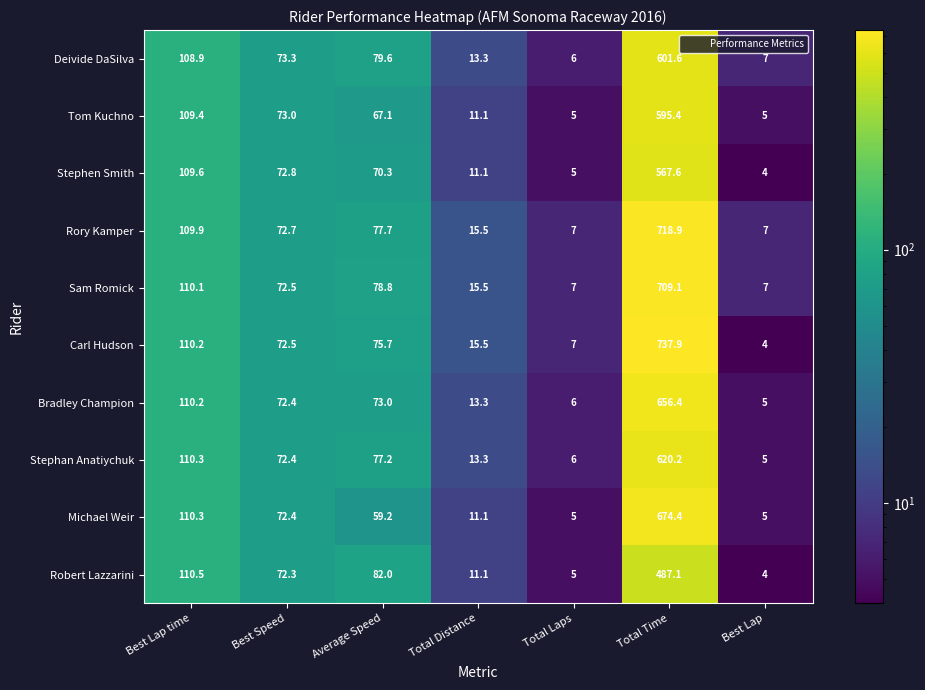

At which label is Stephan Anatiychuk closest to 312?

Best Lap time